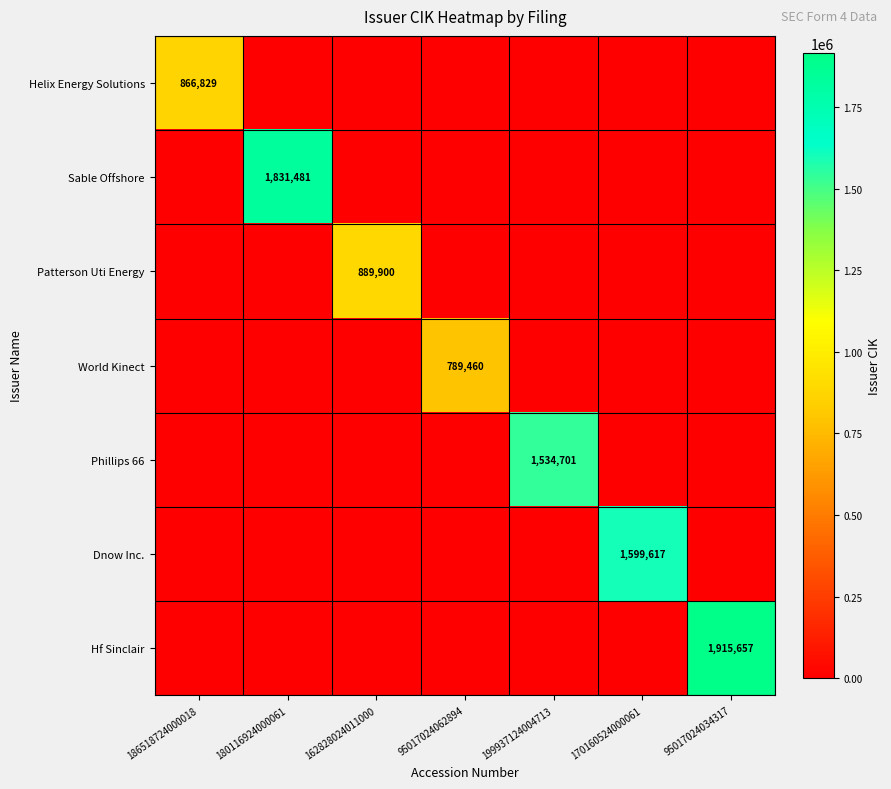

Is it true that World Kinect equals 789460 at 95017024062894?

True